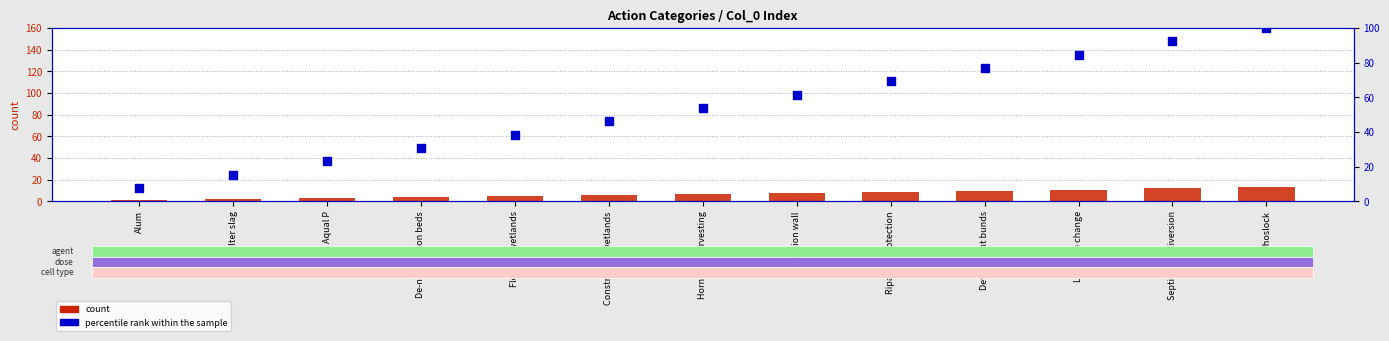

At which category is the sum across all series the highest?

Phoslock